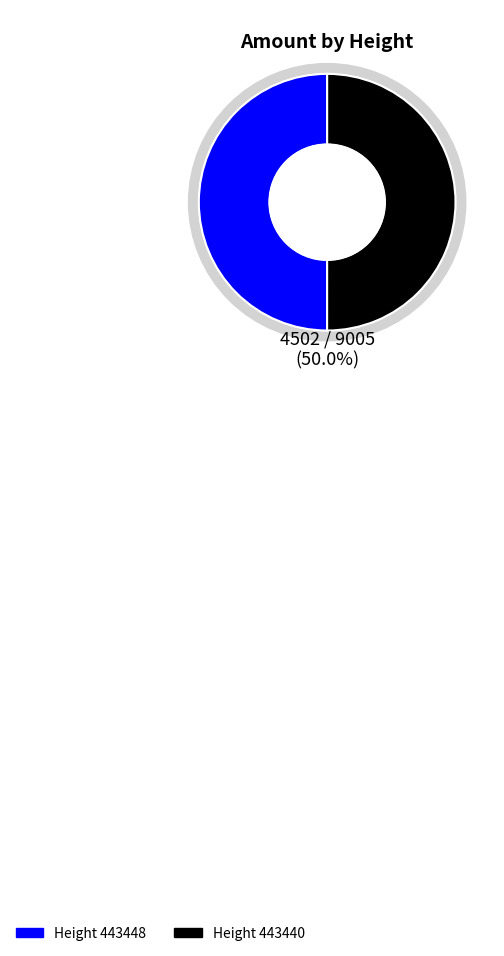

Rank the categories by value from lowest to highest.

443448, 443440